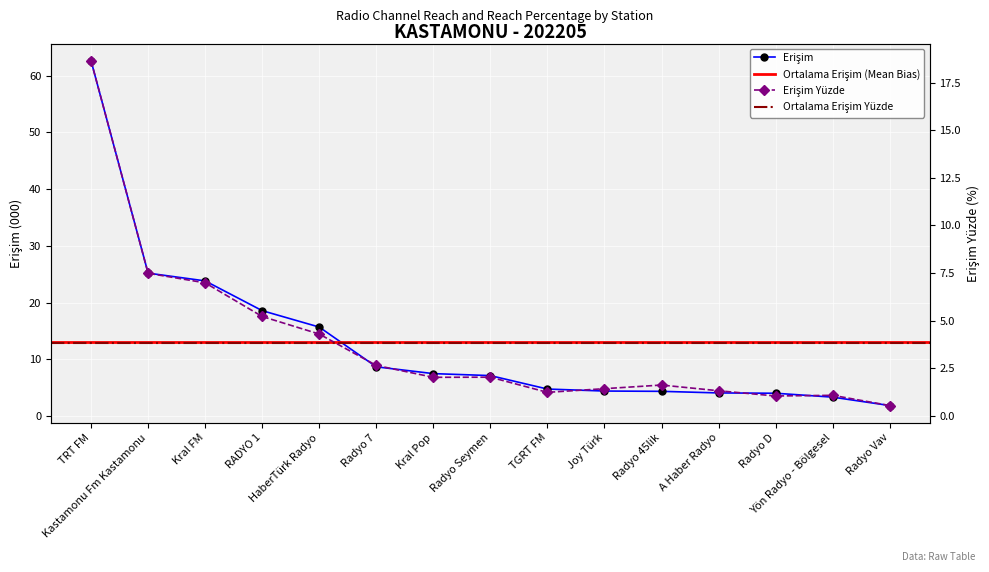

At which label is Erişim Yüzde closest to 9?

Kastamonu Fm Kastamonu